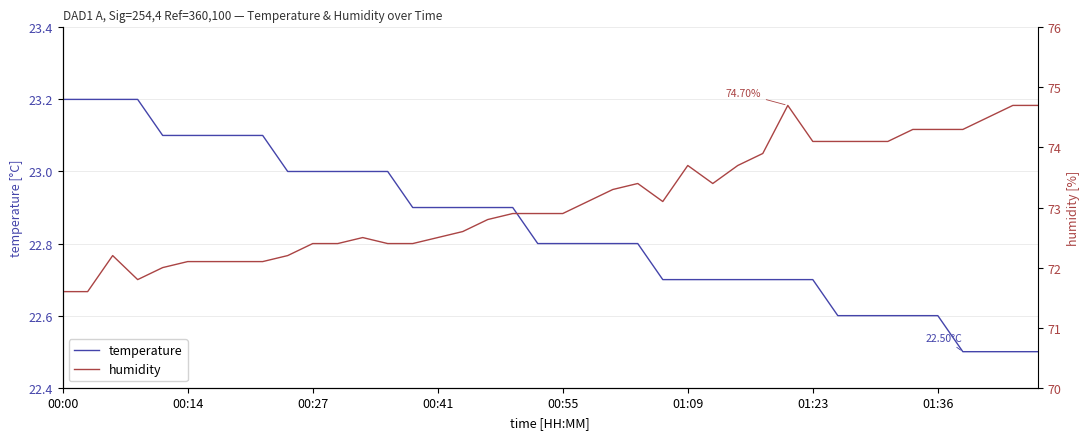

Reading right to left, transcribe all the data shown in this chart.

temperature: 22.5	22.5	22.5	22.5	22.6	22.6	22.6	22.6	22.6	22.7	22.7	22.7	22.7	22.7	22.7	22.7	22.8	22.8	22.8	22.8	22.8	22.9	22.9	22.9	22.9	22.9	23.0	23.0	23.0	23.0	23.0	23.1	23.1	23.1	23.1	23.1	23.2	23.2	23.2	23.2
humidity: 74.7	74.7	74.5	74.3	74.3	74.3	74.1	74.1	74.1	74.1	74.7	73.9	73.7	73.4	73.7	73.1	73.4	73.3	73.1	72.9	72.9	72.9	72.8	72.6	72.5	72.4	72.4	72.5	72.4	72.4	72.2	72.1	72.1	72.1	72.1	72.0	71.8	72.2	71.6	71.6